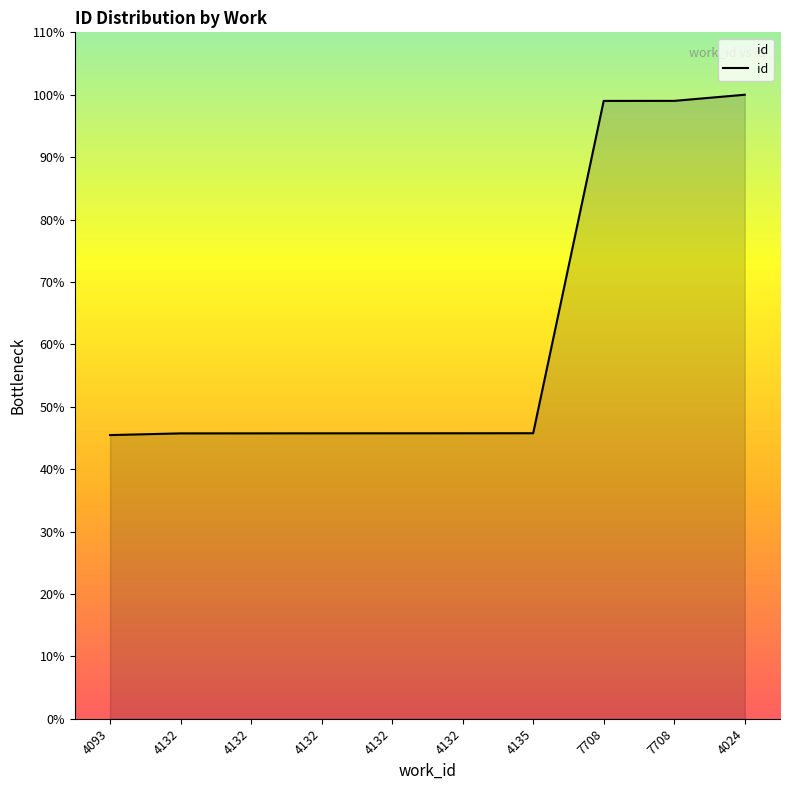

Does the chart have visible grid lines?

No